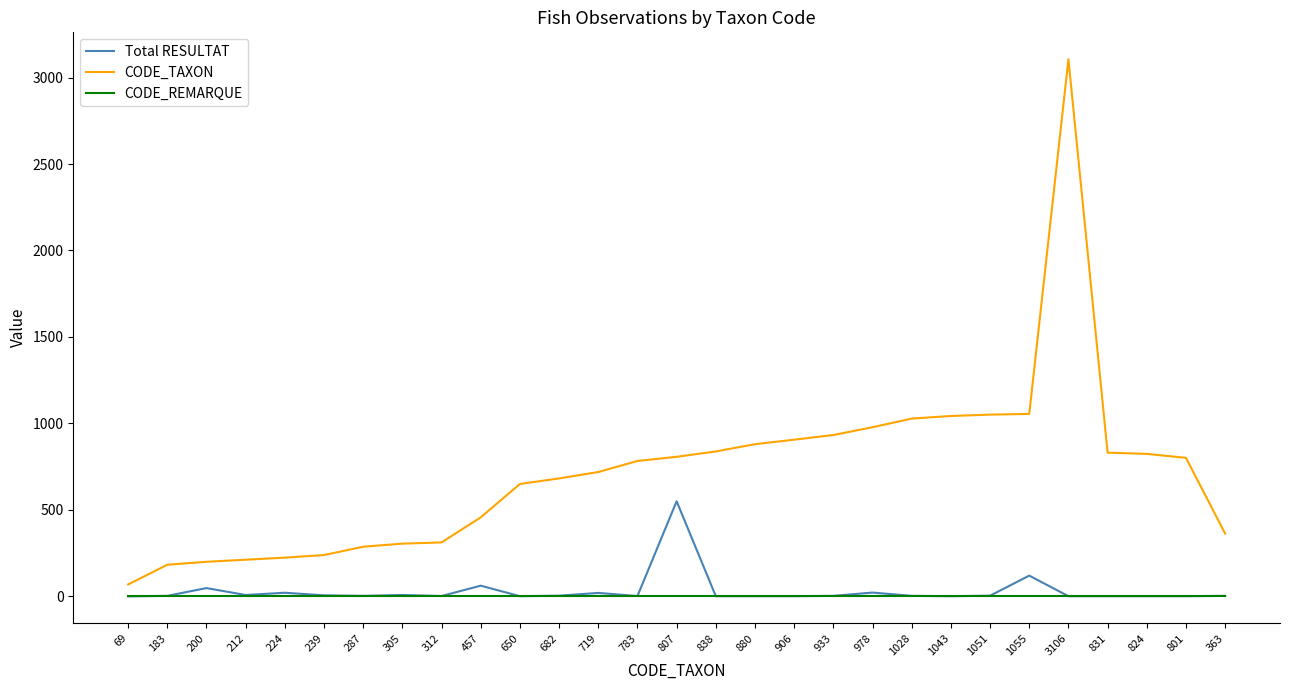

At which label is Total RESULTAT closest to 275?

1055